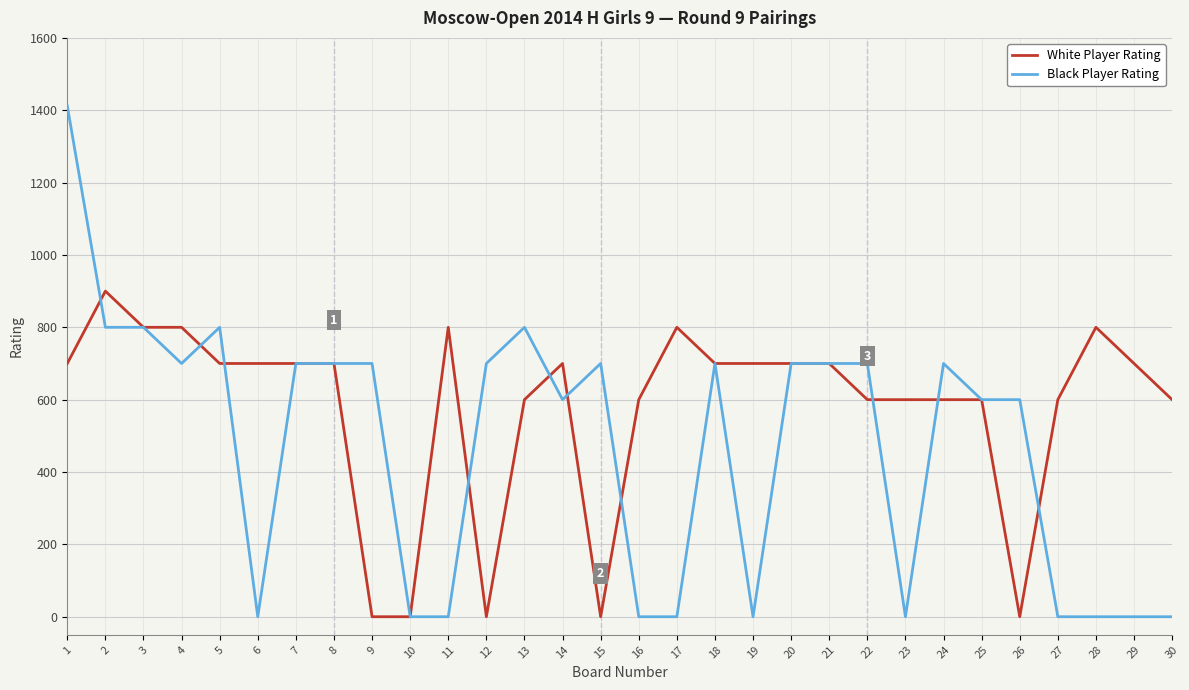

Does the chart display data point markers on the line(s)?

No